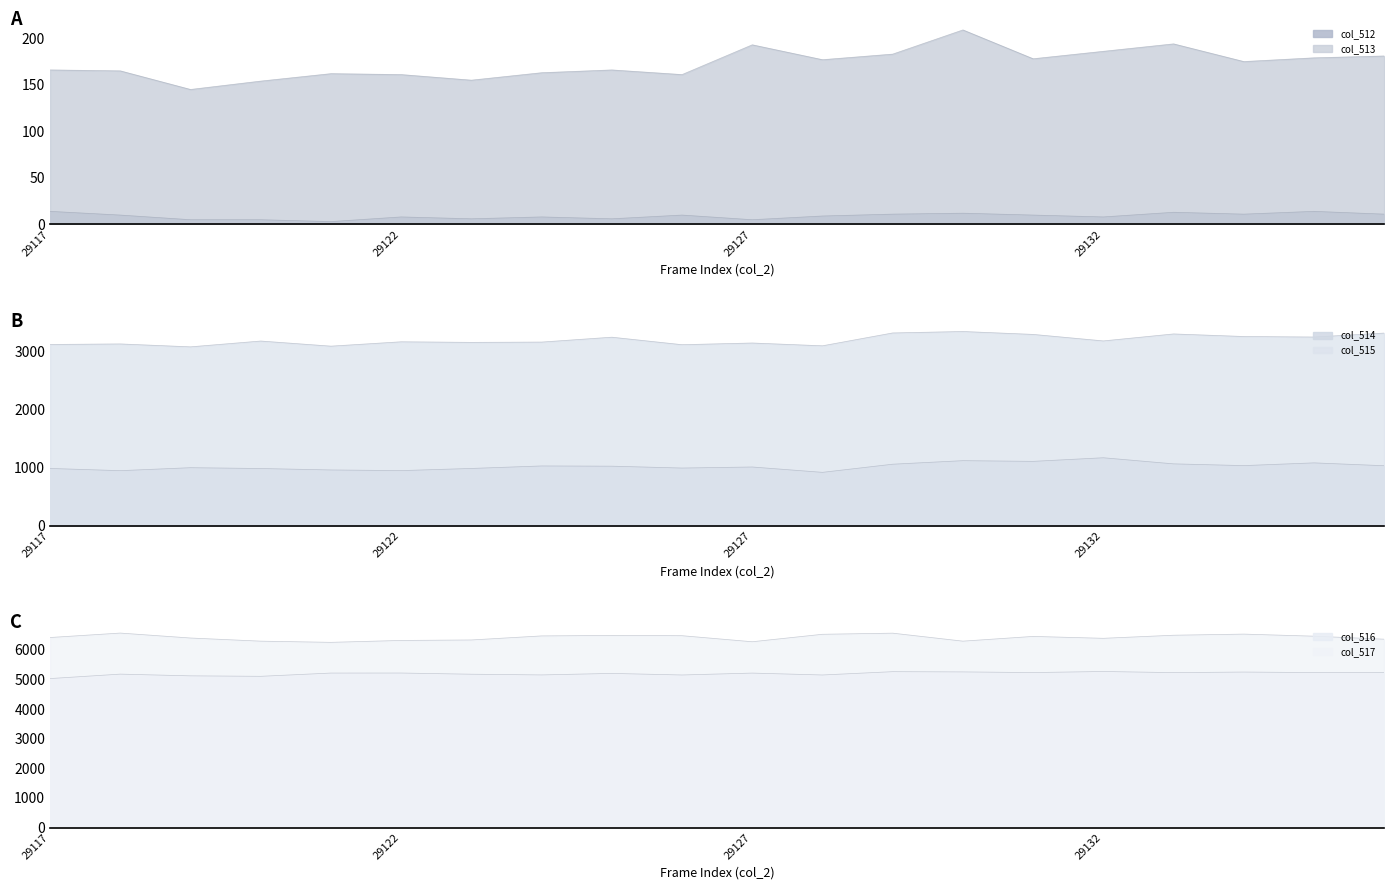

How many categories are shown in the chart?

20